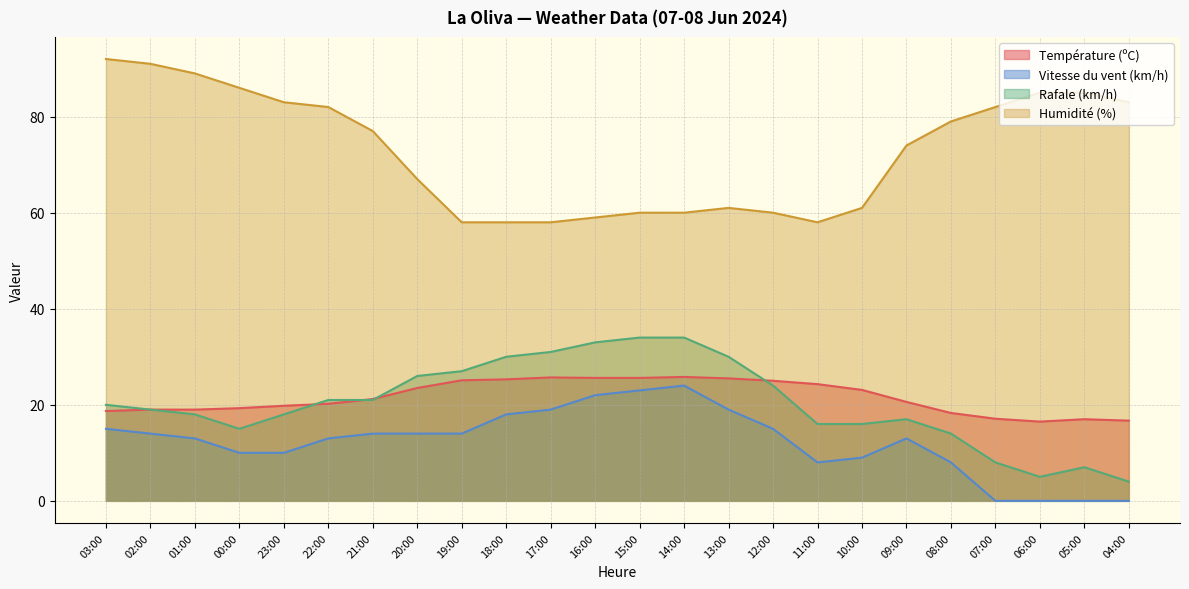

Does the chart have visible grid lines?

Yes